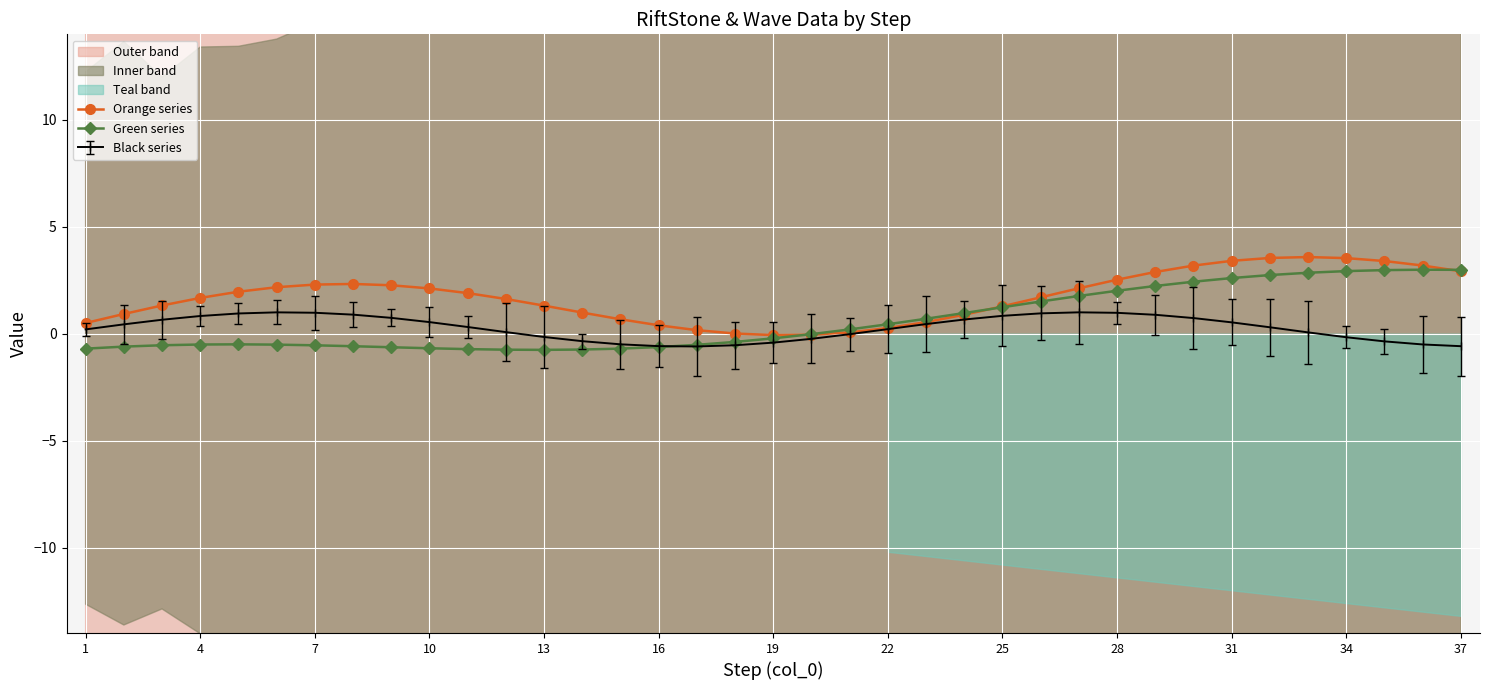

What is the spread (max minus min) of values at 23?

0.1